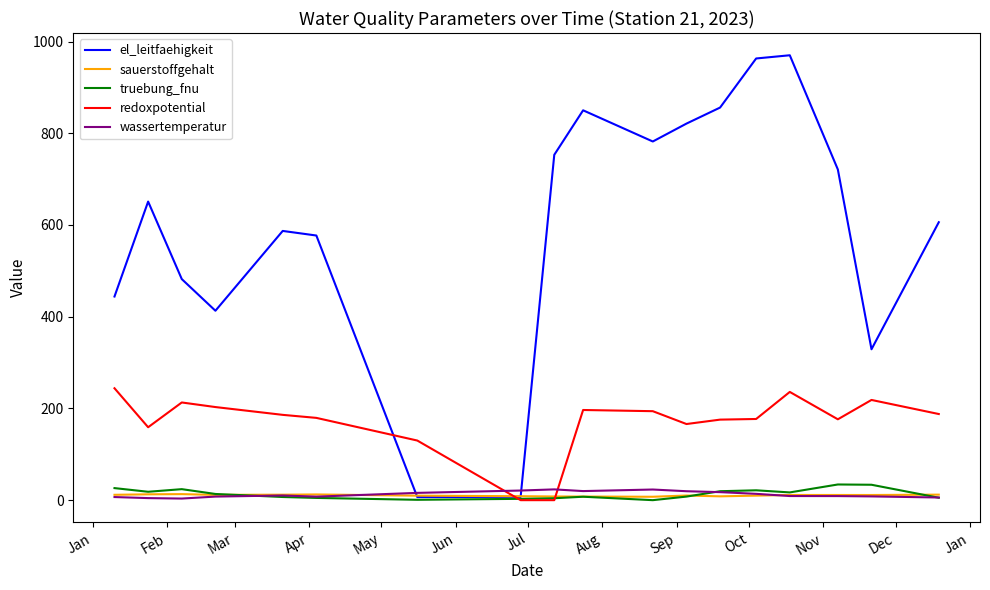

Which series has the largest range (max minus min)?

el_leitfaehigkeit